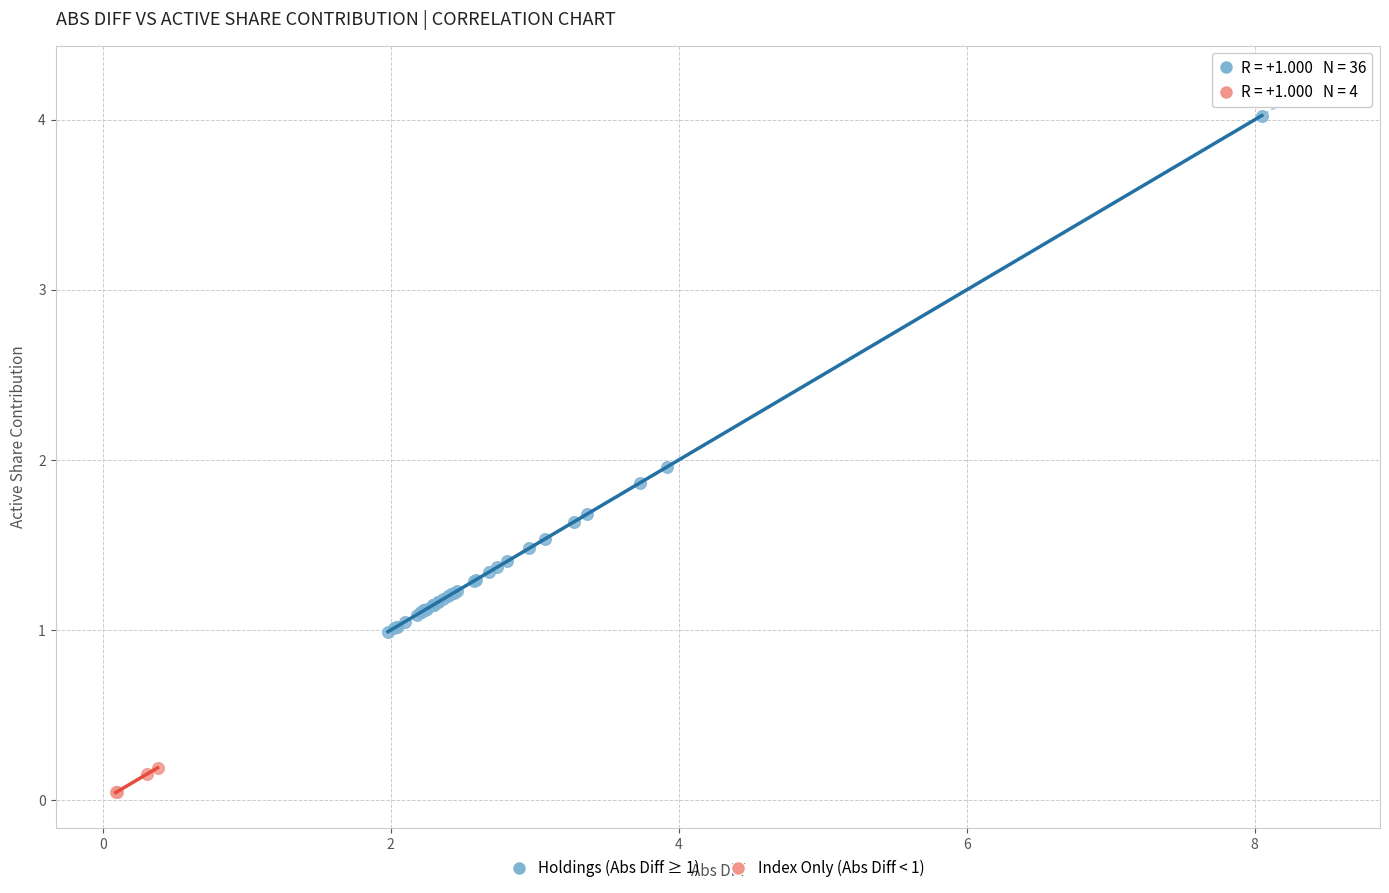

Which series contains the highest Y value?

Holdings (Abs Diff ≥ 1)